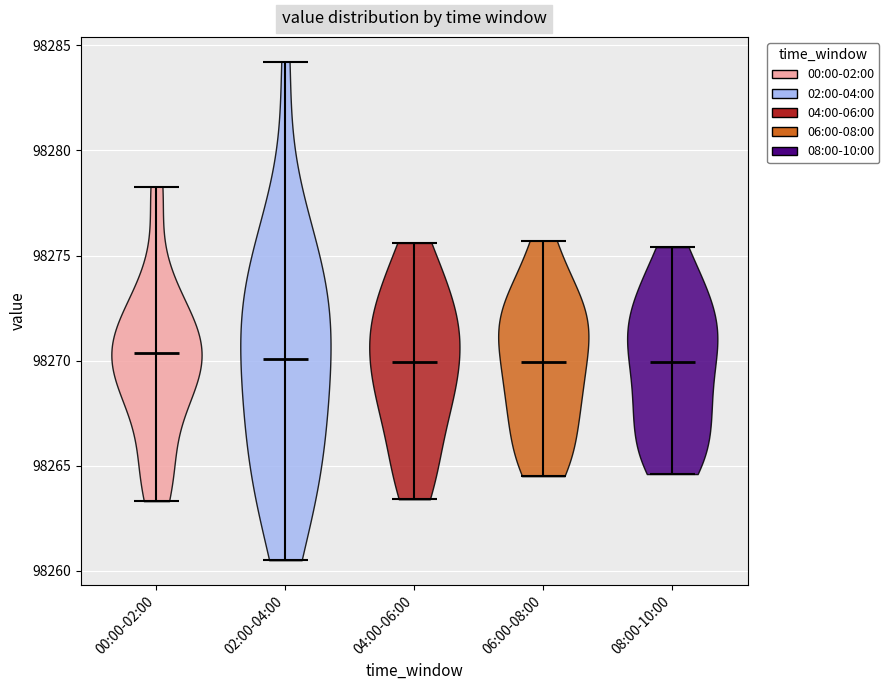

Reading left to right, read every violin against the y-axis: where its median line is, and the lowest and highest points it reaches. The values are not printed on the chart, so give them approximately, as read against the axis.

00:00-02:00: median line 98270.5, lowest point 98263.5, highest point 98278.5
02:00-04:00: median line 98270.0, lowest point 98260.5, highest point 98284.0
04:00-06:00: median line 98270.0, lowest point 98263.5, highest point 98275.5
06:00-08:00: median line 98270.0, lowest point 98264.5, highest point 98275.5
08:00-10:00: median line 98270.0, lowest point 98264.5, highest point 98275.5